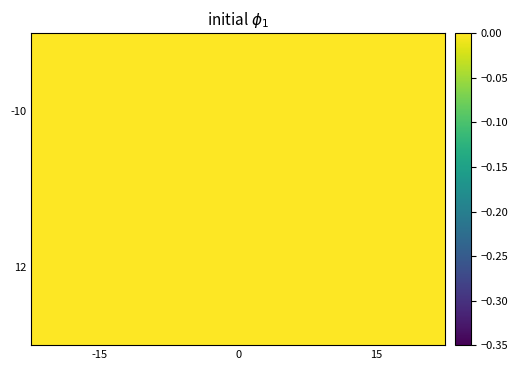

Reading left to right, transcribe all the data shown in this chart.

-10: -15=-0.0	0=0.0	15=0.0
12: -15=0.0	0=0.3	15=0.3